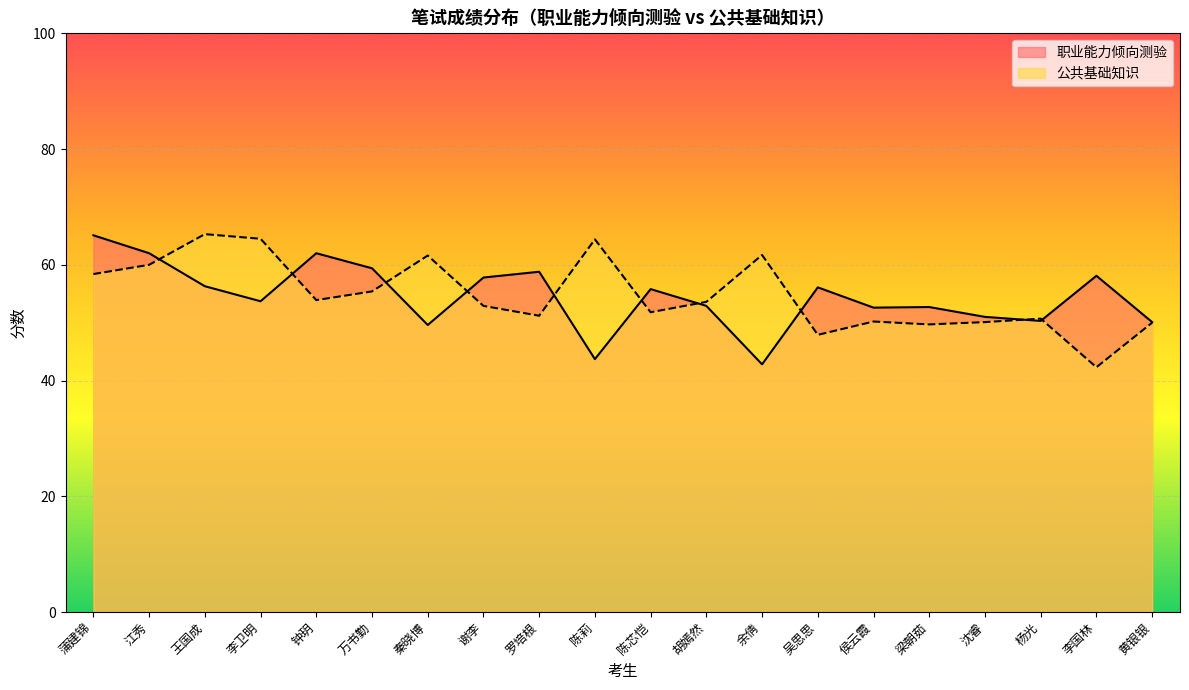

Which series has the largest total across all categories?

公共基础知识